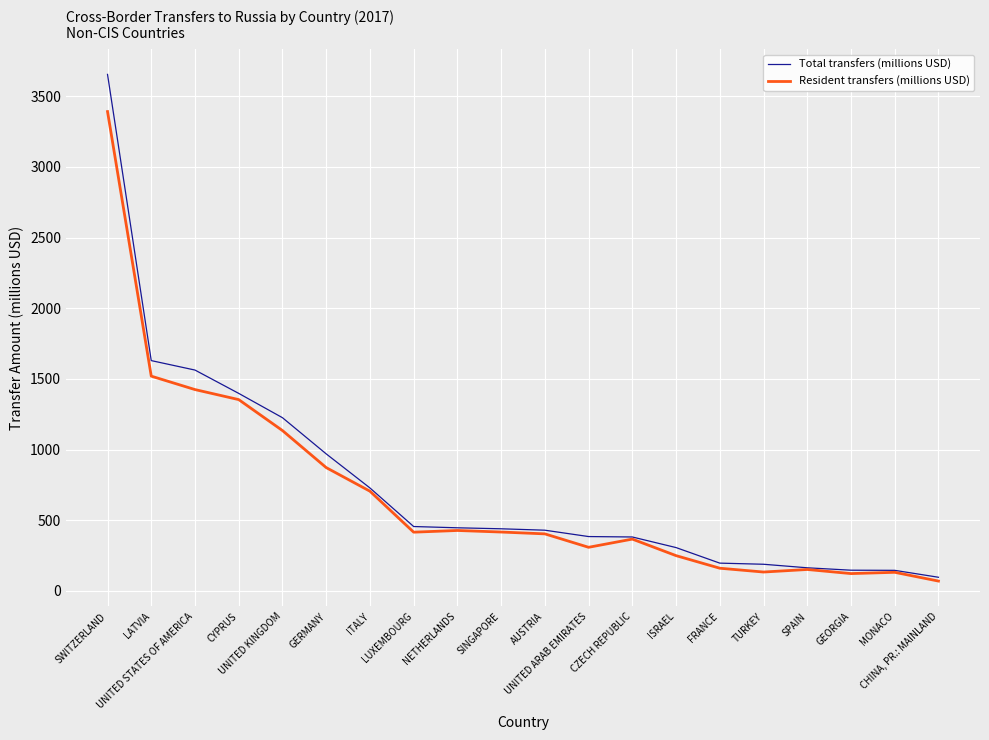

What is the maximum value shown in the chart?

3655